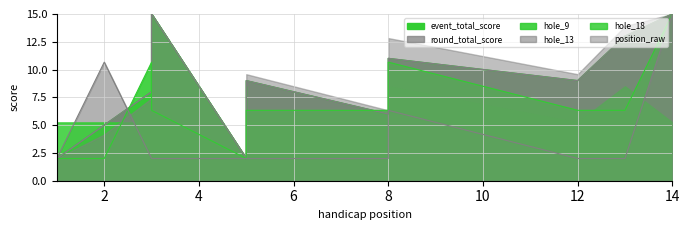

At which category is the sum across all series the highest?

14